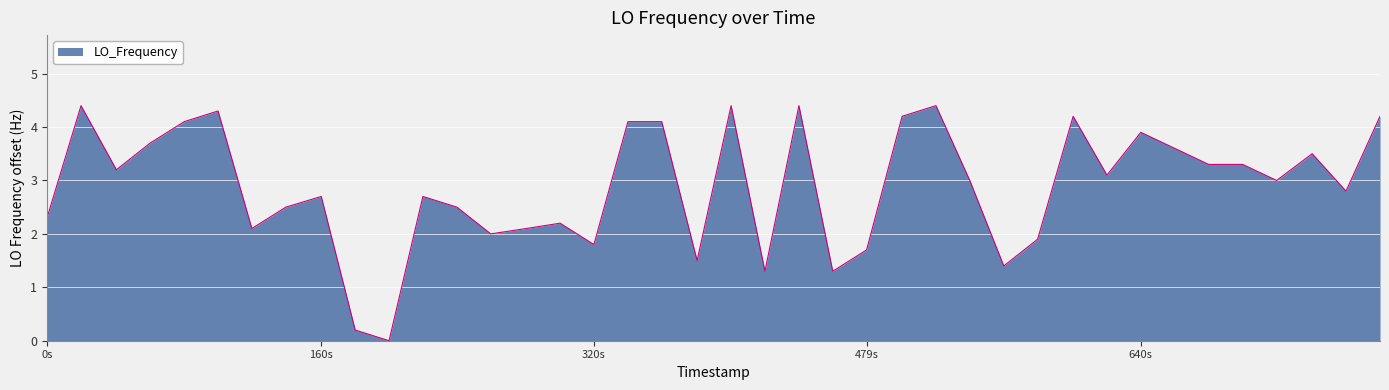

How many values are above zero?

39